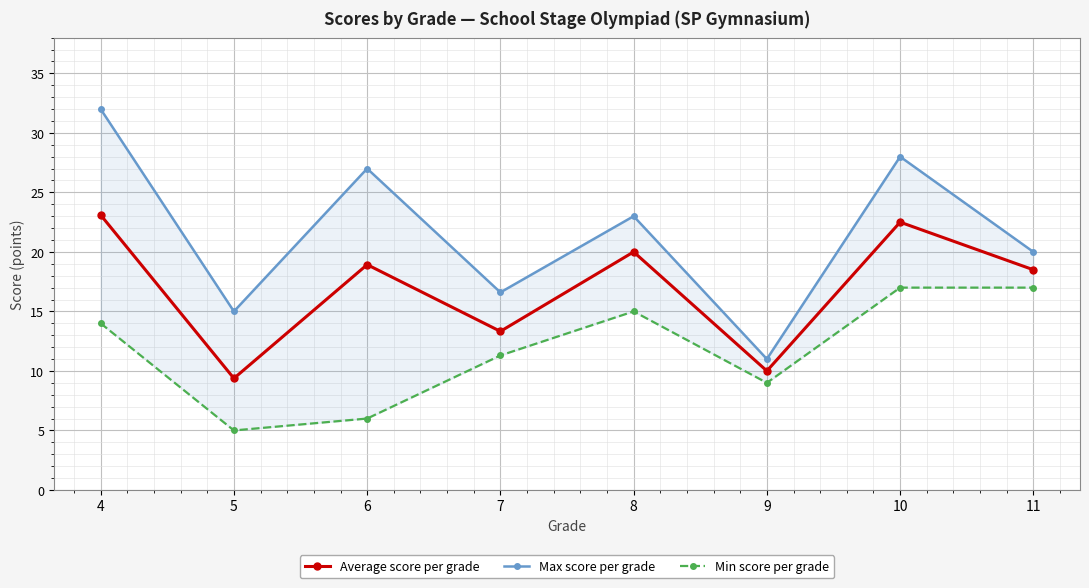

Reading left to right, transcribe all the data shown in this chart.

Average score per grade: 23.1	9.4	18.9	13.3	20.0	10.0	22.5	18.5
Max score per grade: 32.0	15.0	27.0	16.6	23.0	11.0	28.0	20.0
Min score per grade: 14.0	5.0	6.0	11.3	15.0	9.0	17.0	17.0